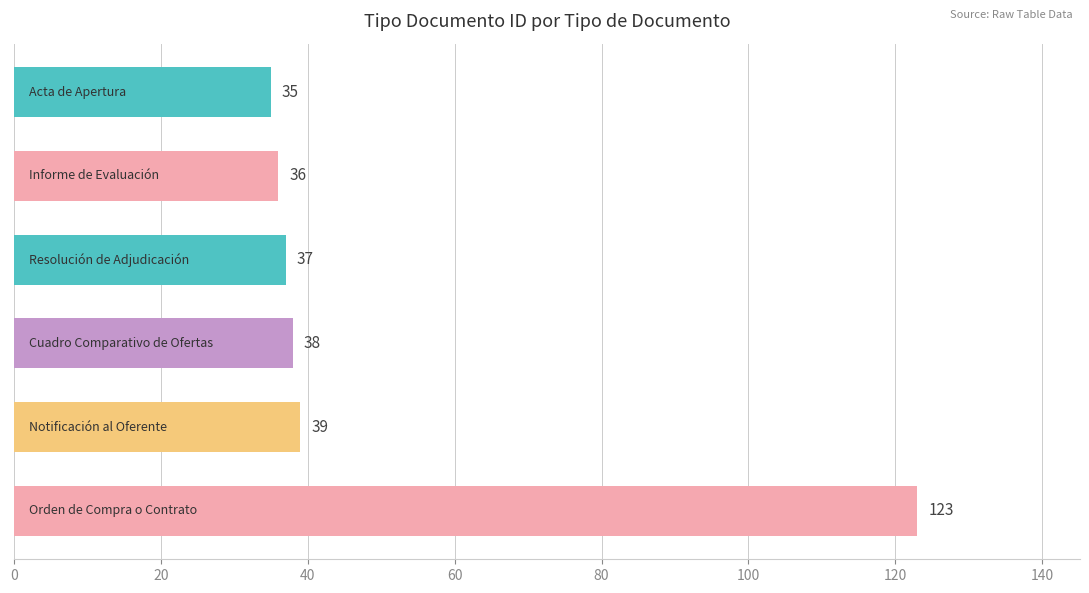

What is the greatest value displayed?

123